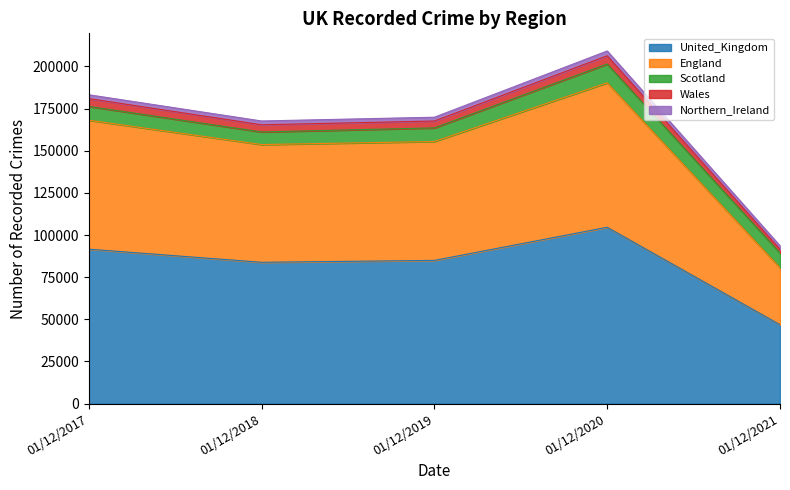

What are all the series names shown in the legend?

United_Kingdom, England, Scotland, Wales, Northern_Ireland